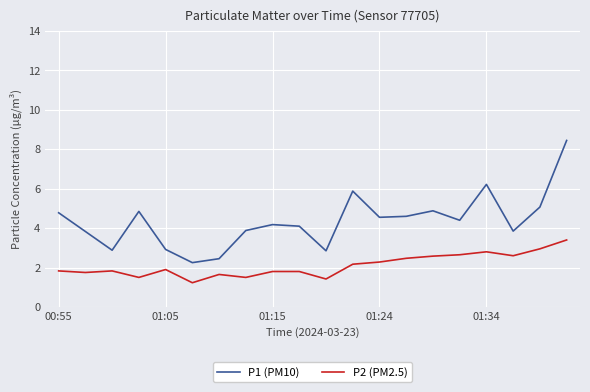

Which series has the largest total across all categories?

P1 (PM10)